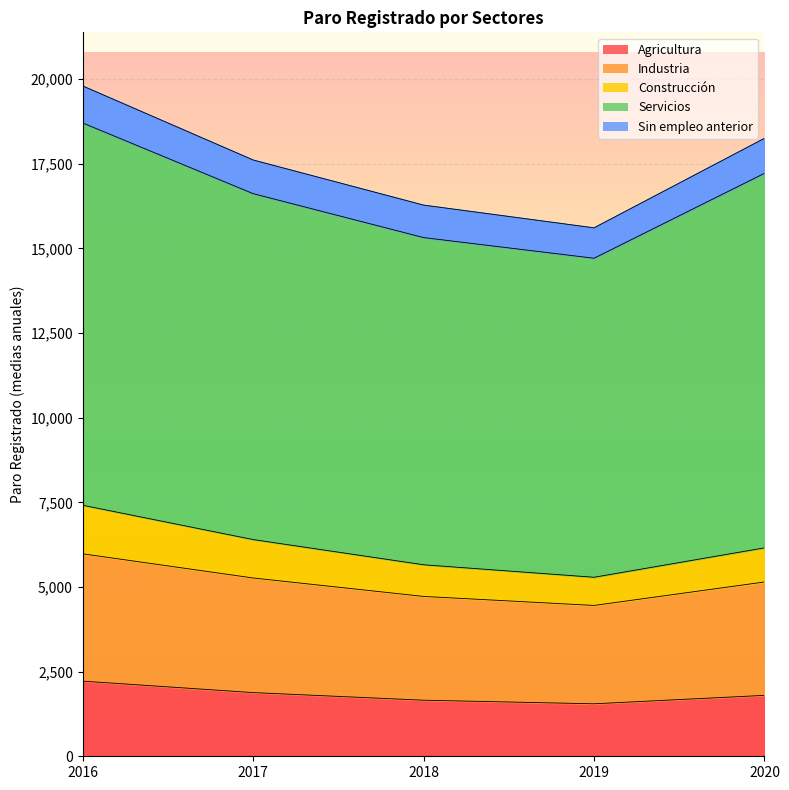

What is the difference between the Construcción values at 2016 and 2019?

669.2